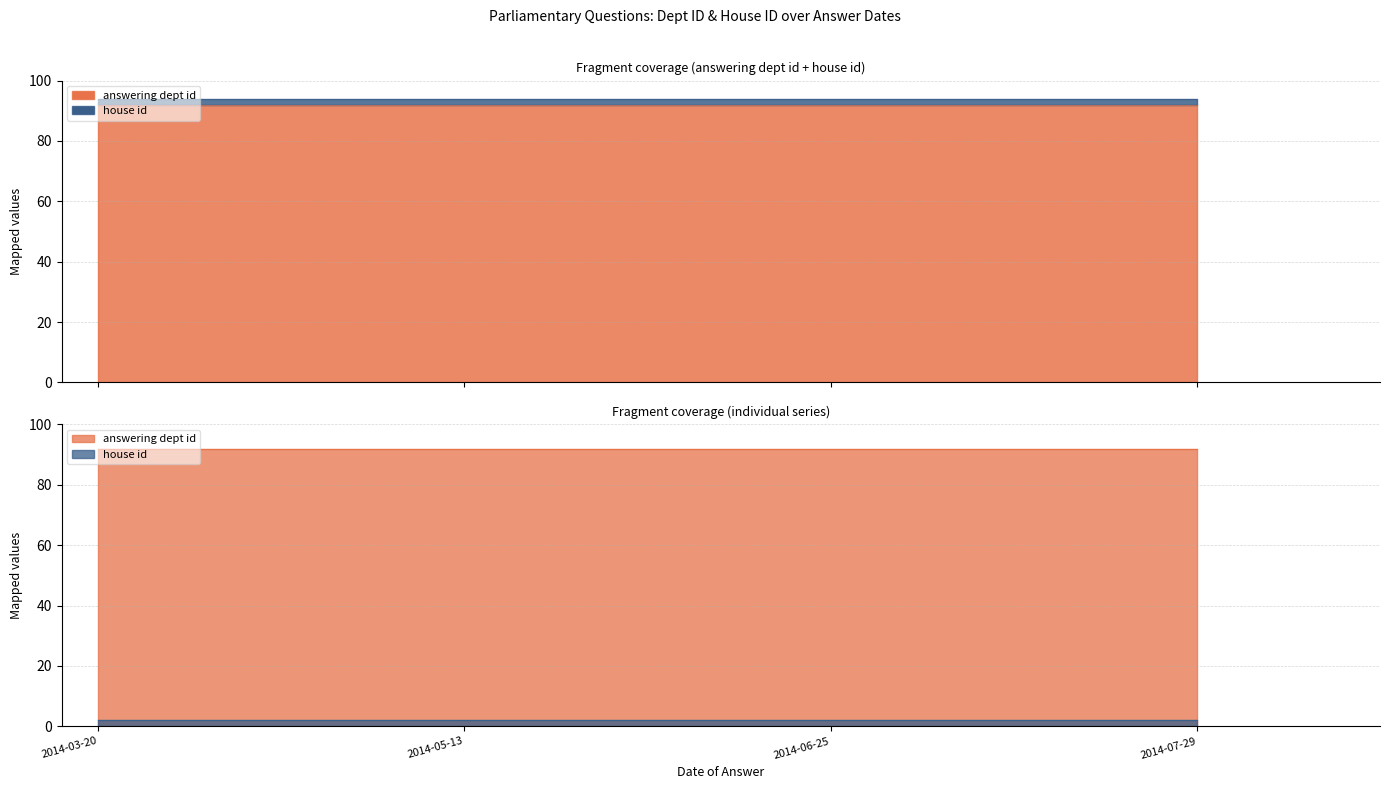

List the series in order of their peak value, lowest first.

house id, answering dept id